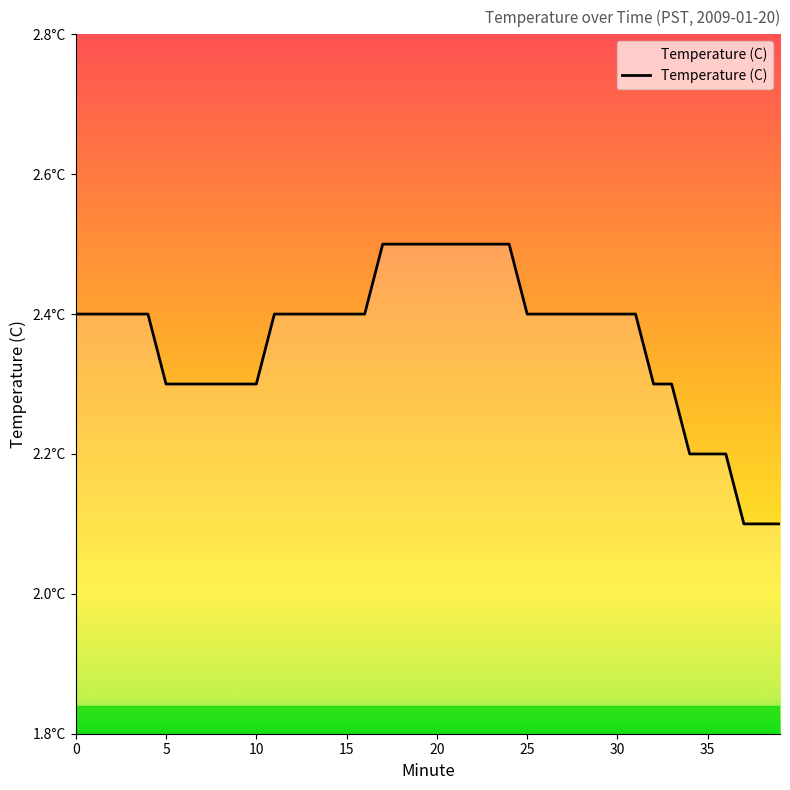

Does the chart have visible grid lines?

No